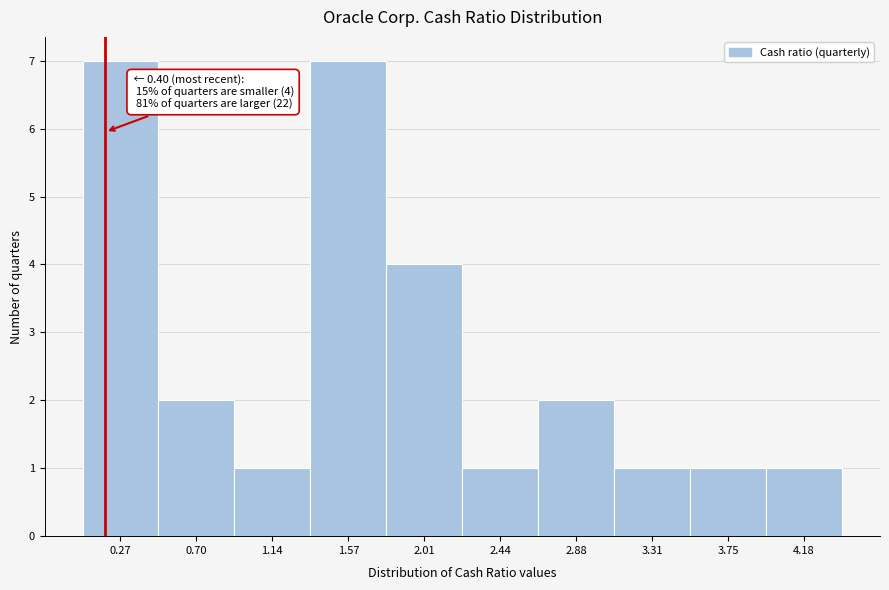

Reading left to right, extract all data points from this chart.

0.27=7	0.70=2	1.14=1	1.57=7	2.01=4	2.44=1	2.88=2	3.31=1	3.75=1	4.18=1